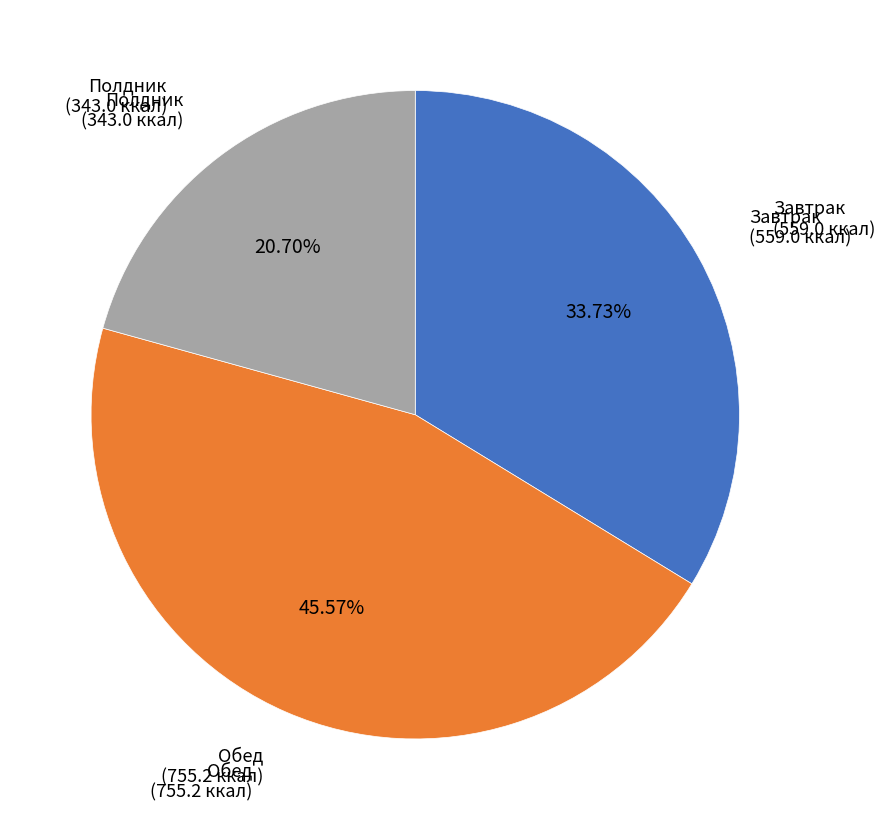

Is there any slice that represents more than half of the pie?

No